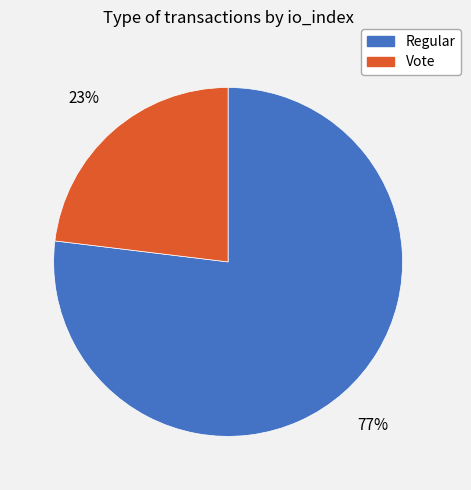

Do Vote and Regular together represent more than half of the pie?

Yes